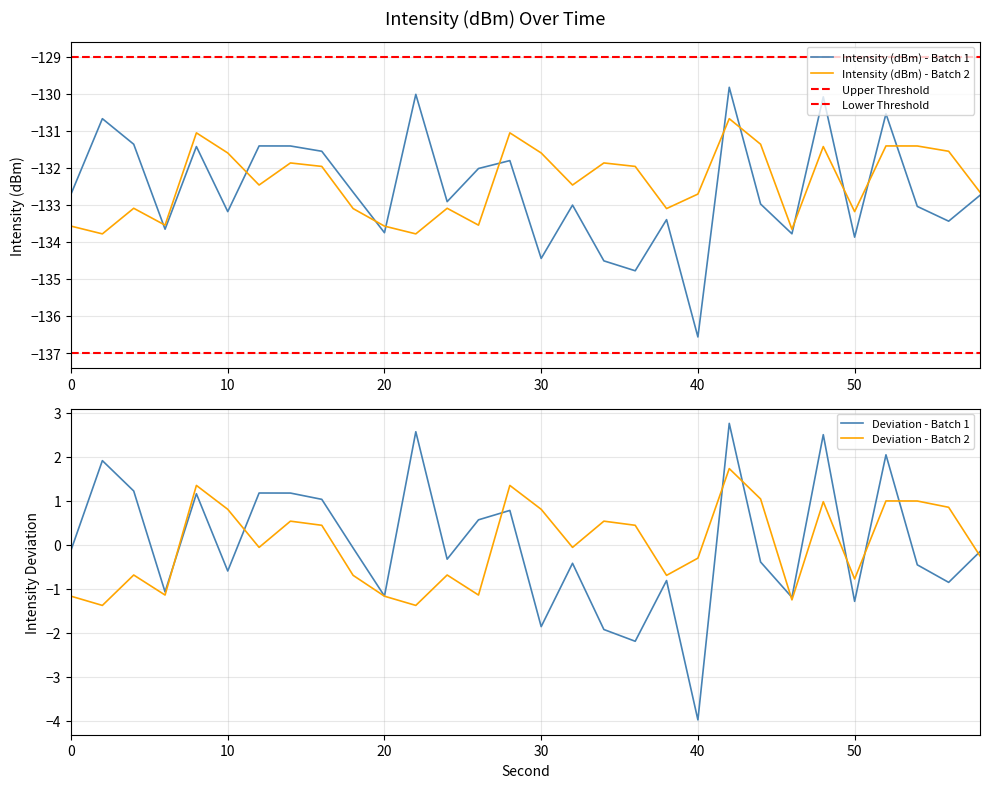

In intensity(dBm) - first 30 samples, how many points are lower than both neighbors (excluding endpoints)?

10